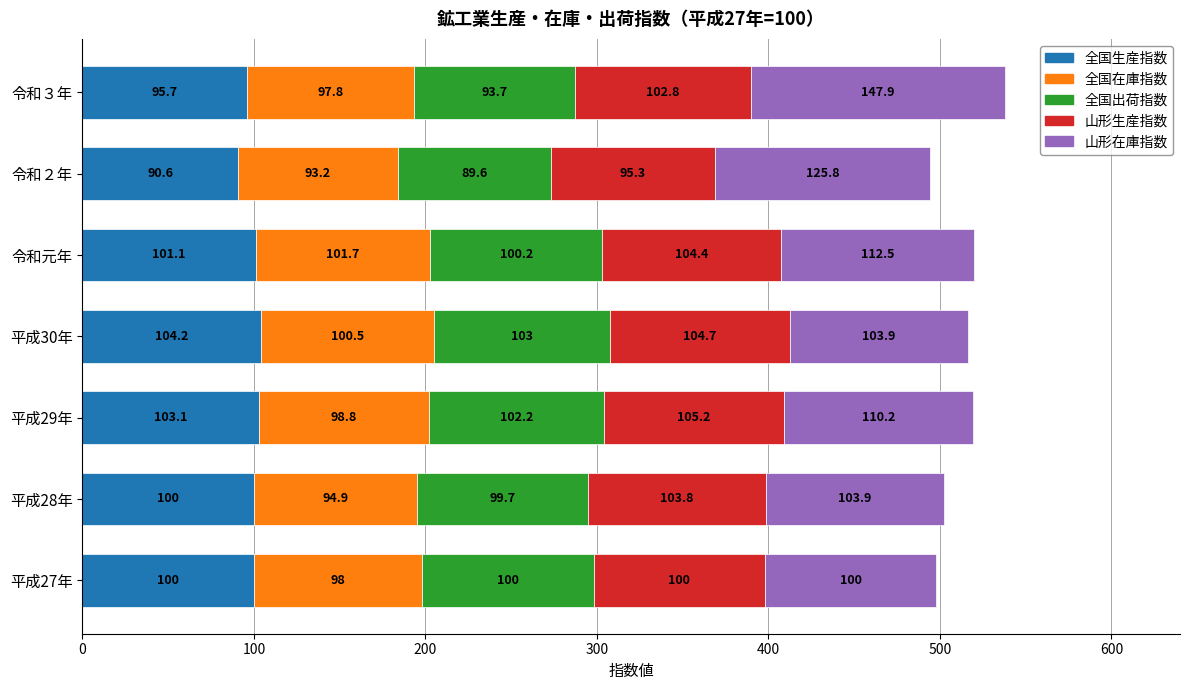

What is the total value across all series at 平成27年?

498.0